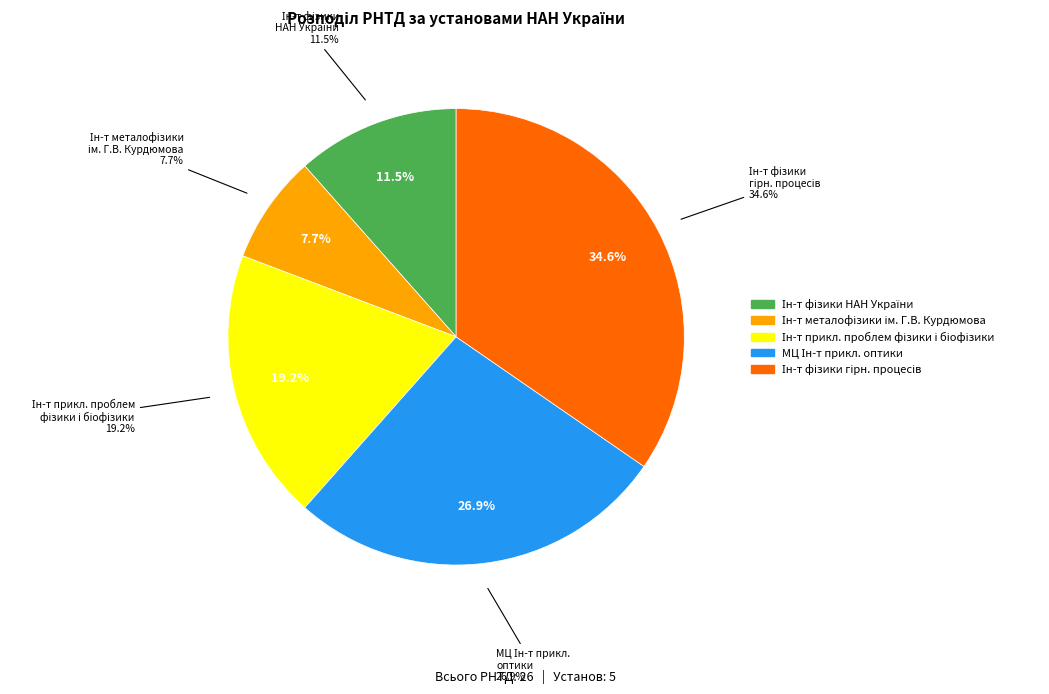

Which has a higher value, Інститут фізики НАН України or Інститут фізики гірничих процесів НАН України?

Інститут фізики гірничих процесів НАН України